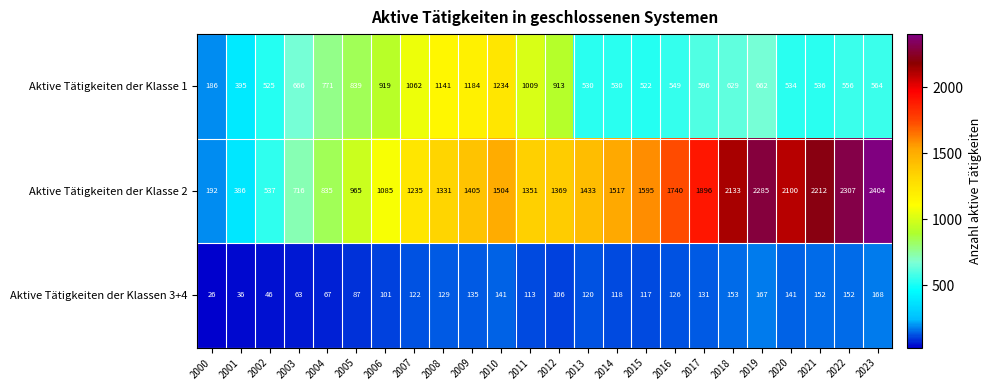

What is the greatest value displayed?

2404